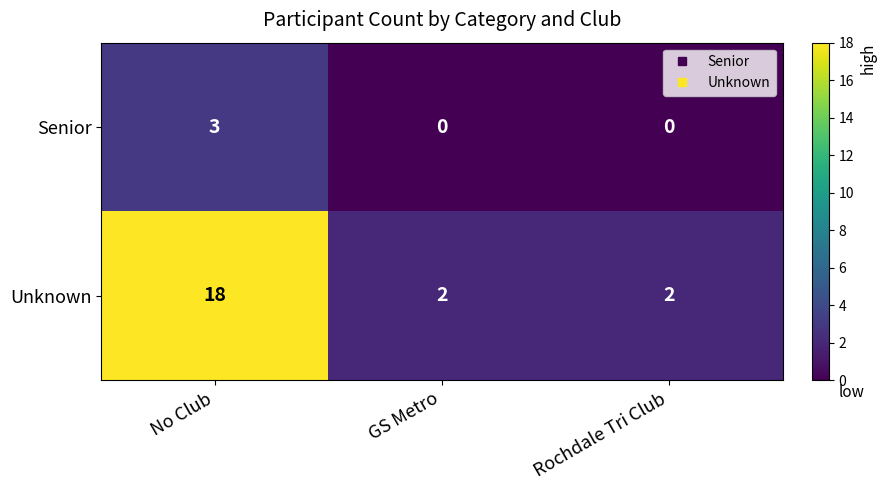

How many Unknown values are between 2 and 18?

3